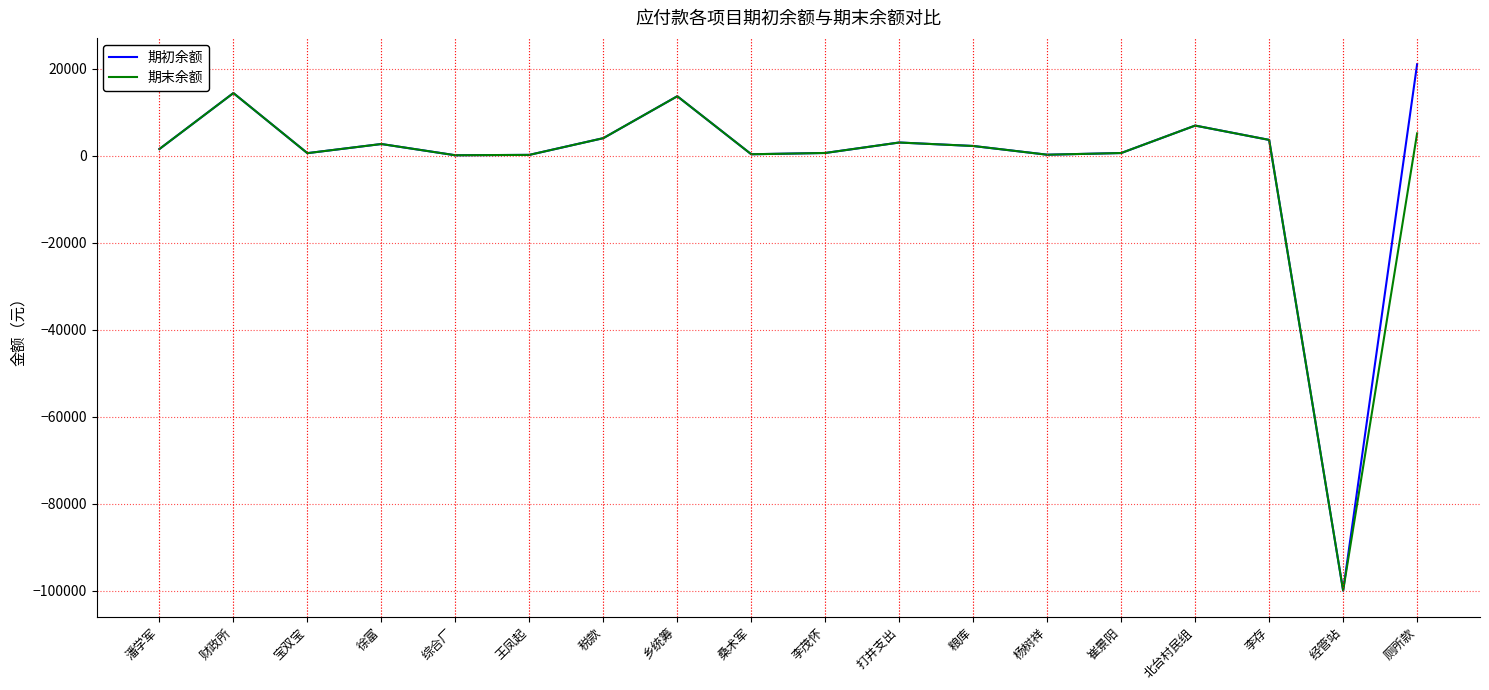

Which series has the largest range (max minus min)?

期初余额